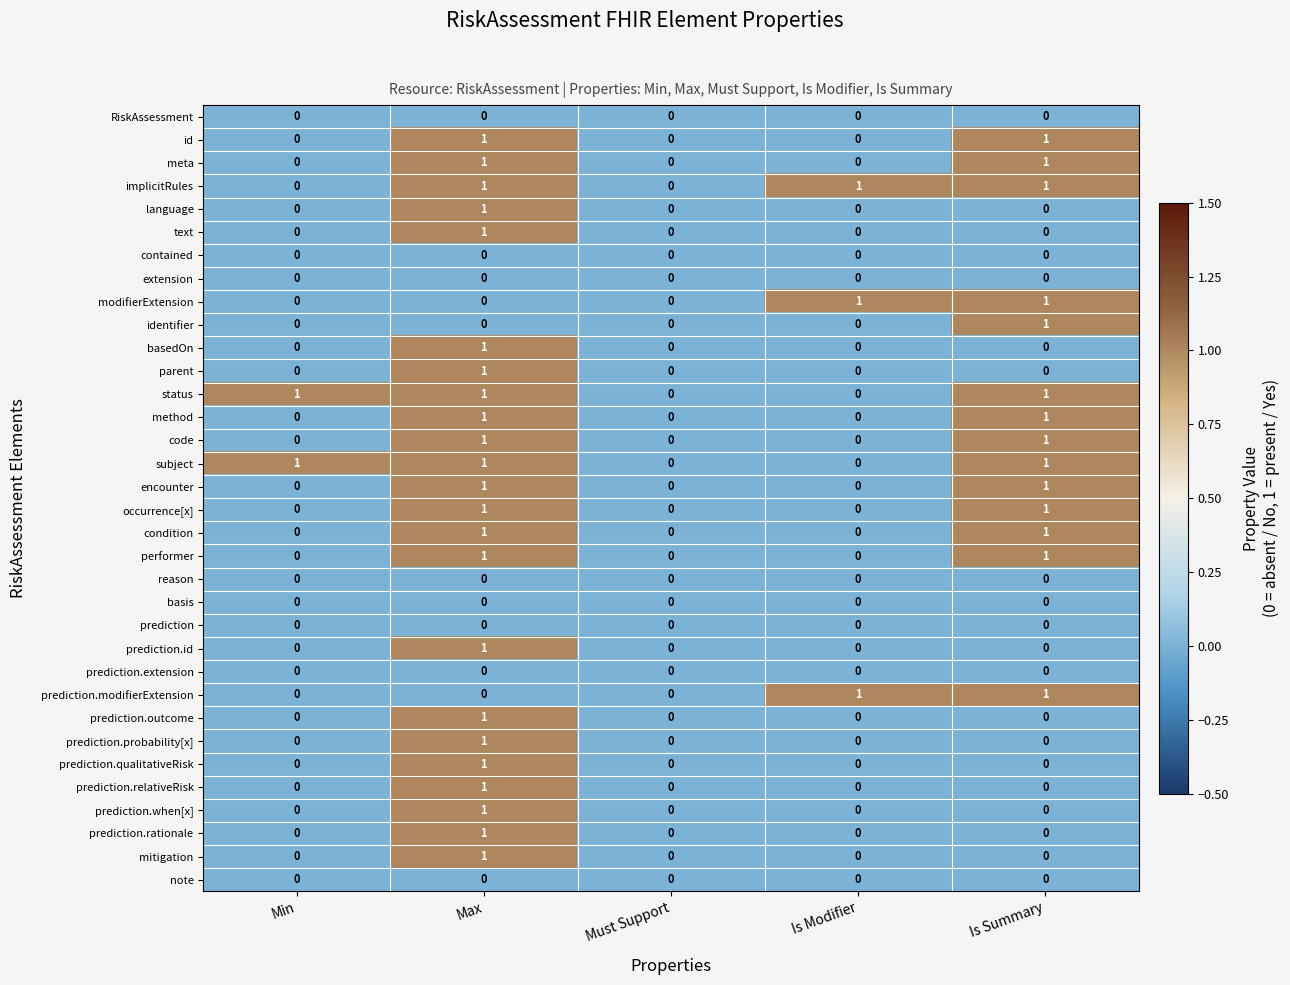

How many distinct data groups are displayed?

34